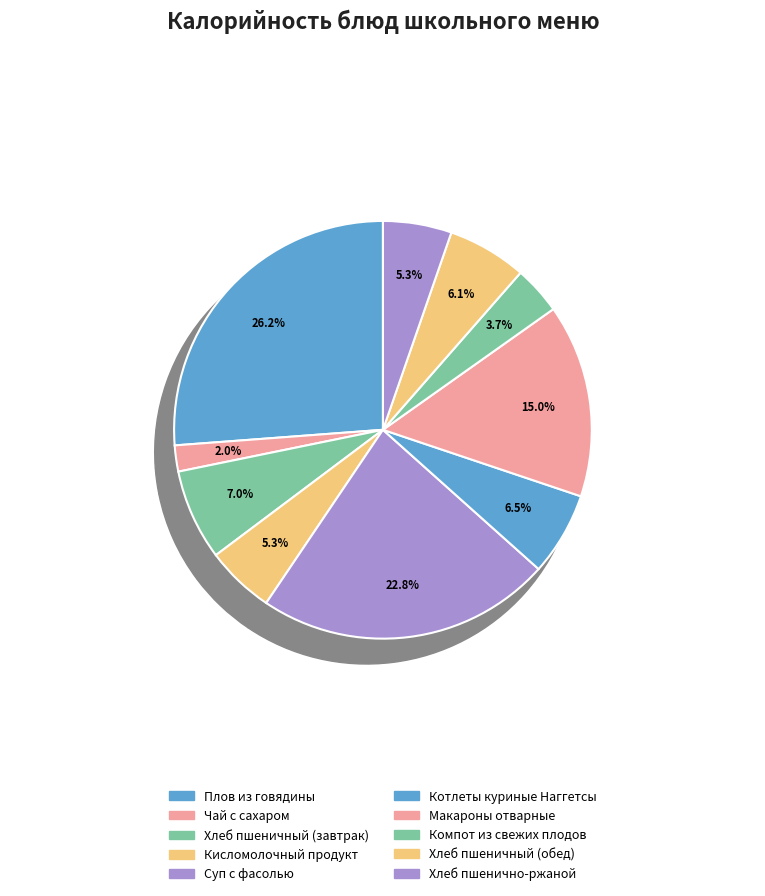

Does Кисломолочный продукт represent more than half of the total?

No